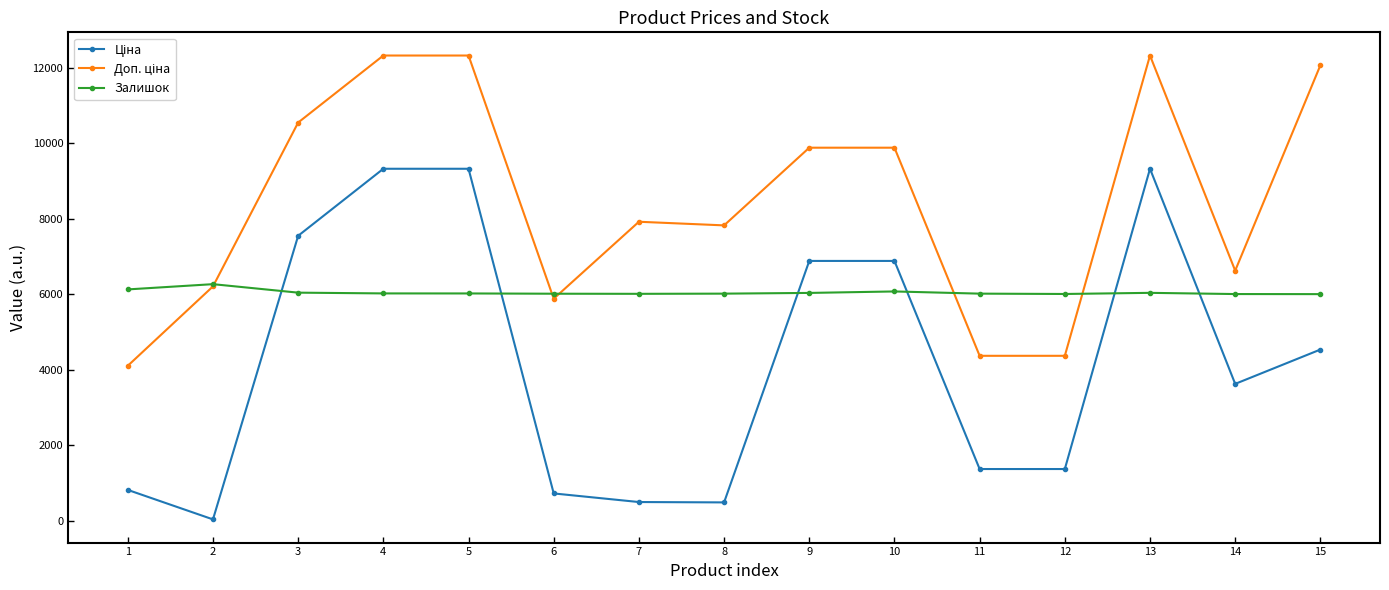

Is it true that Залишок equals 6034.0 at 13?

True